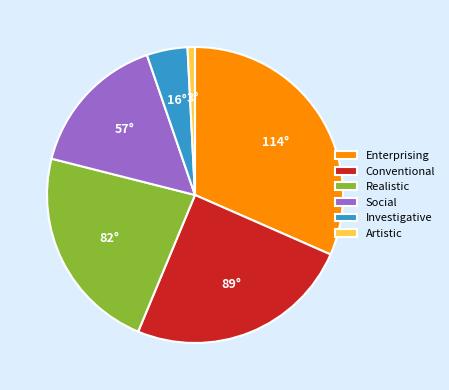

Between Enterprising and Realistic, which is larger?

Enterprising